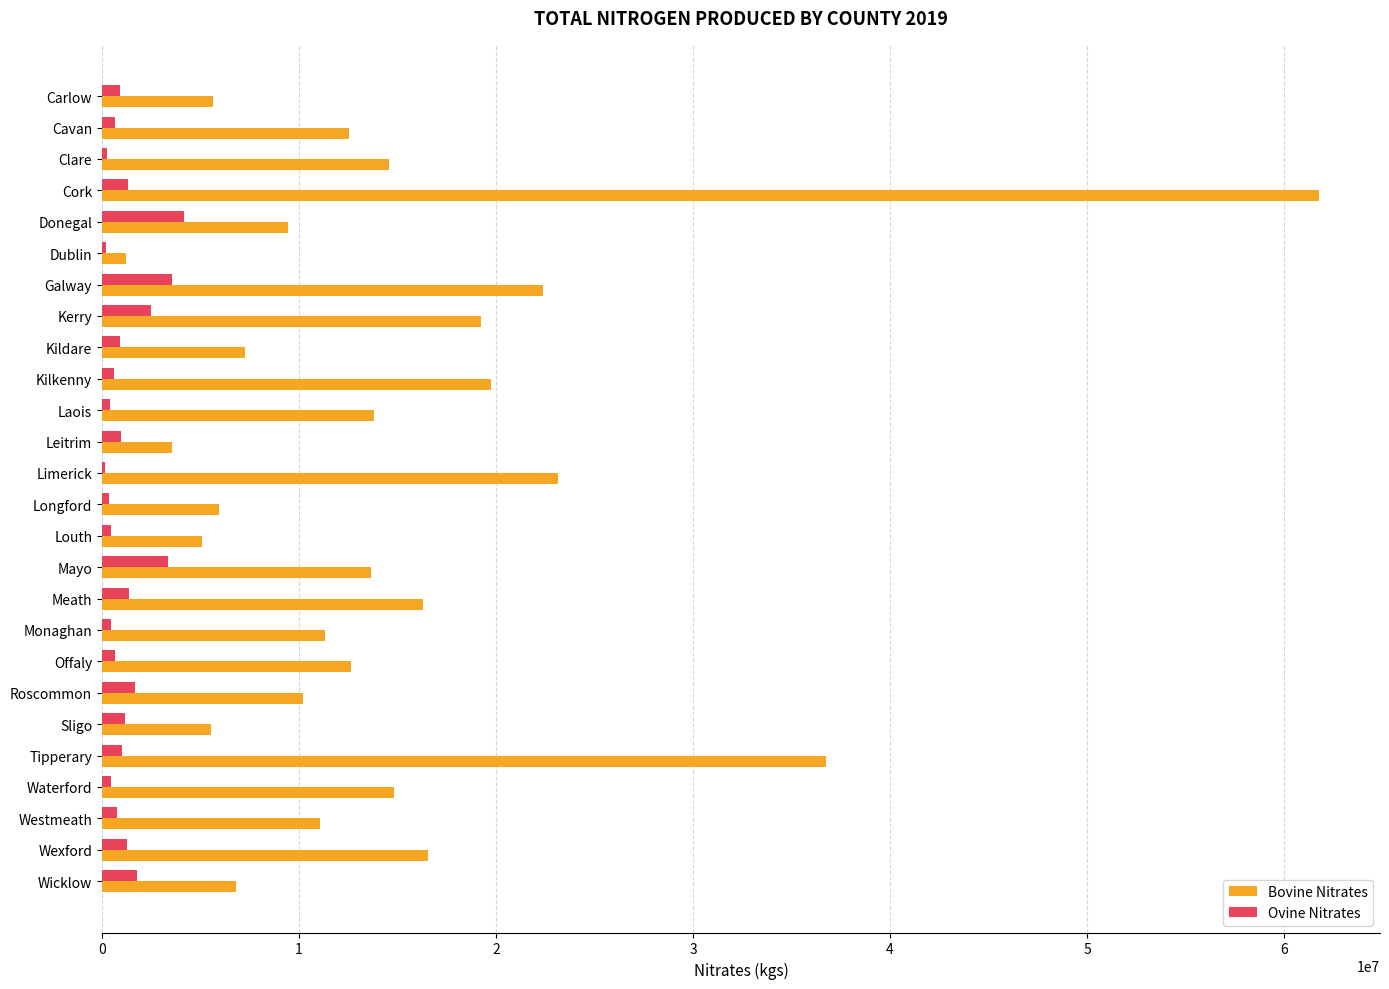

Between Dublin and Galway, which series saw the biggest shift?

Bovine Nitrates